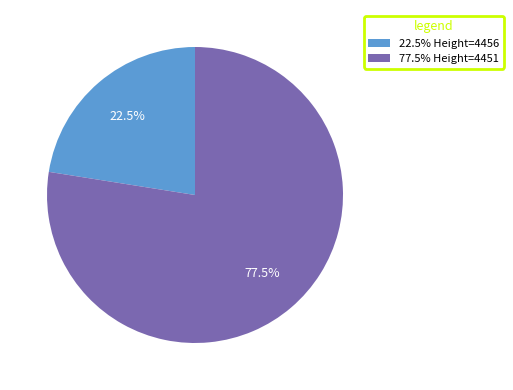

How many slices are in this pie chart?

2